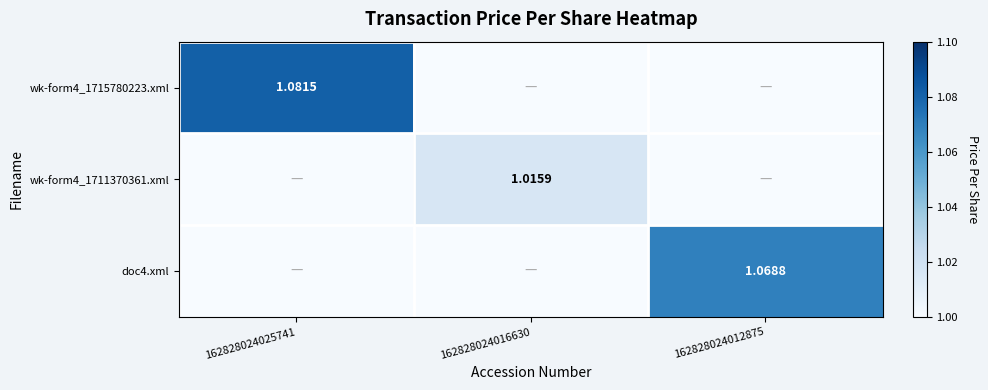

Is the value of wk-form4_1715780223.xml at 162828024025741 greater than the value of doc4.xml at 162828024012875?

Yes